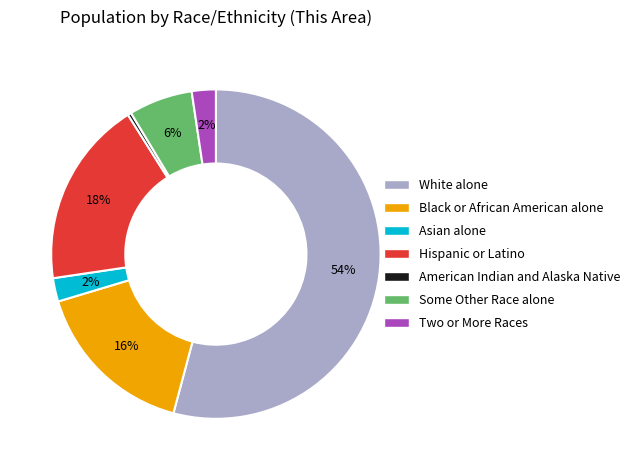

How many slices are in this pie chart?

7